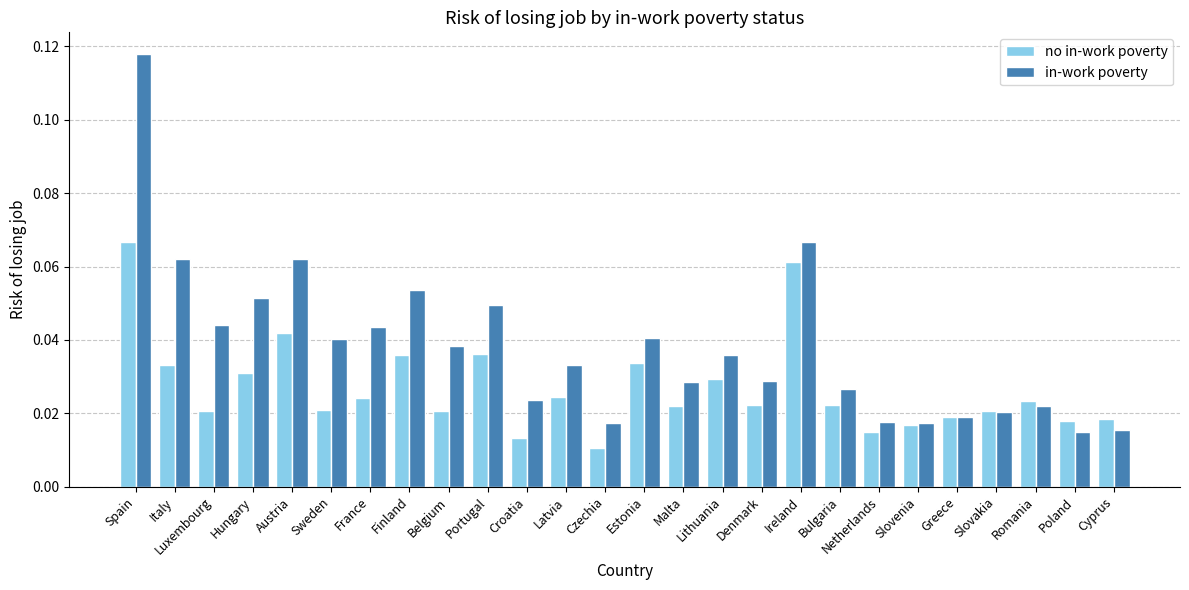

Rank the series by their average value, from highest to lowest.

in-work poverty, no in-work poverty